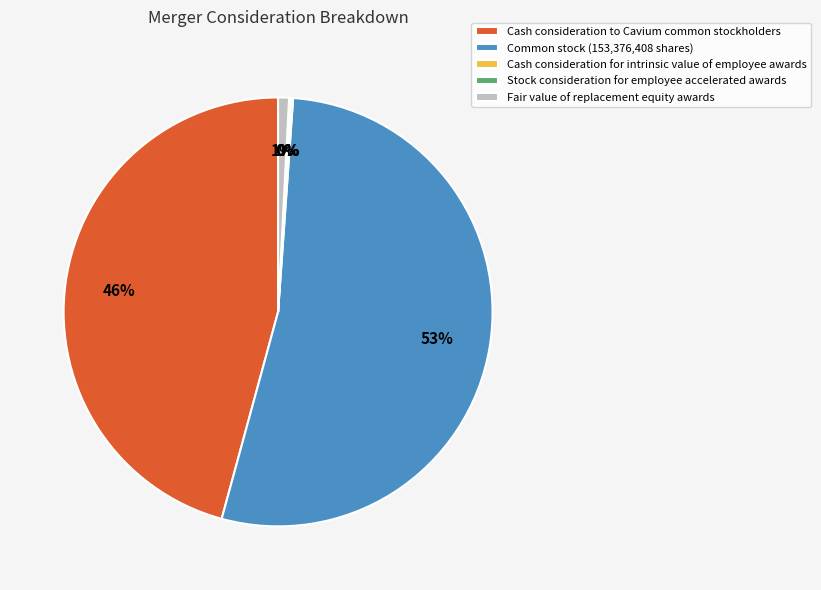

What is the largest slice in the pie chart?

Common stock (153,376,408 shares)